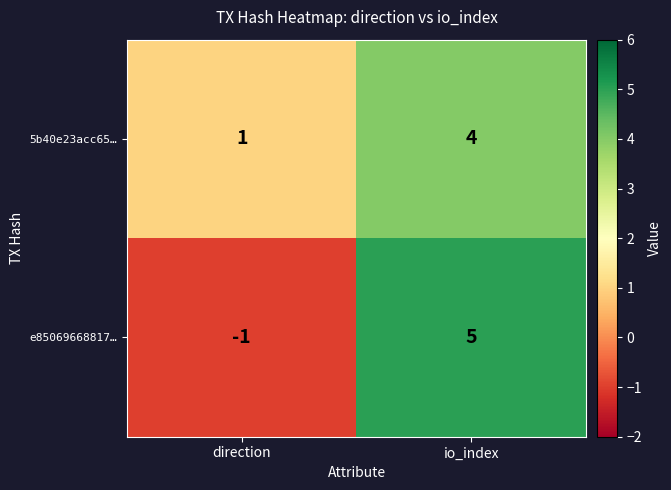

What is the spread (max minus min) of values at direction?

2